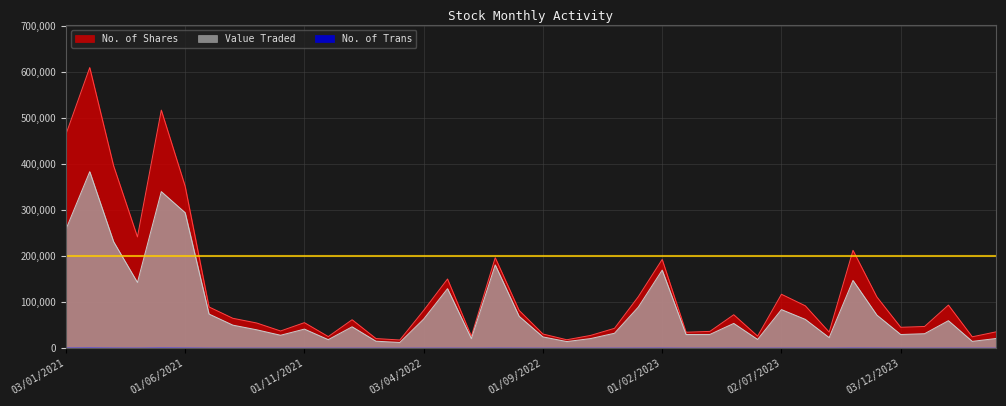

True or false: No. of Shares has a value of 138725 at 02/05/2021.

False